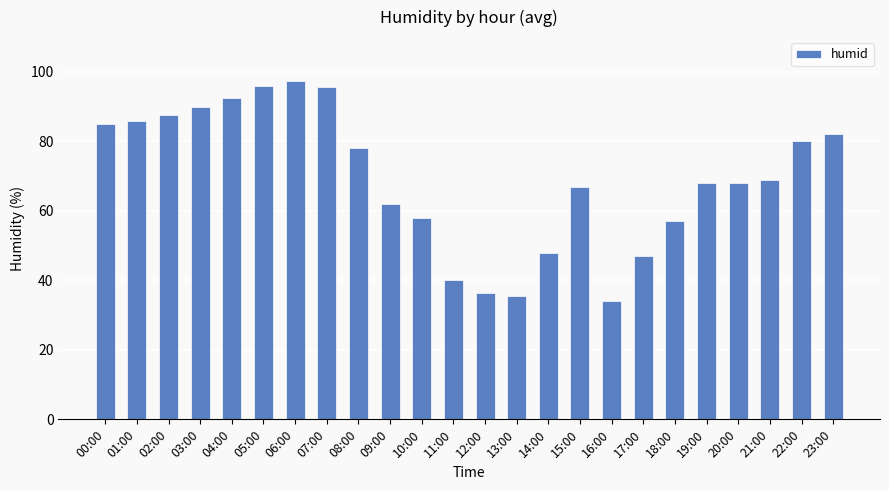

What is the label of the 13th bar from the left?

12:00